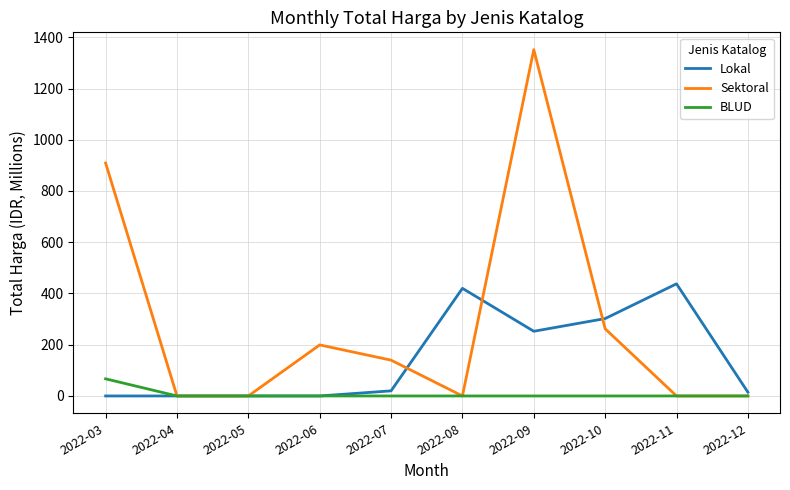

True or false: Lokal has a value of 222.5 at 2022-08.

False